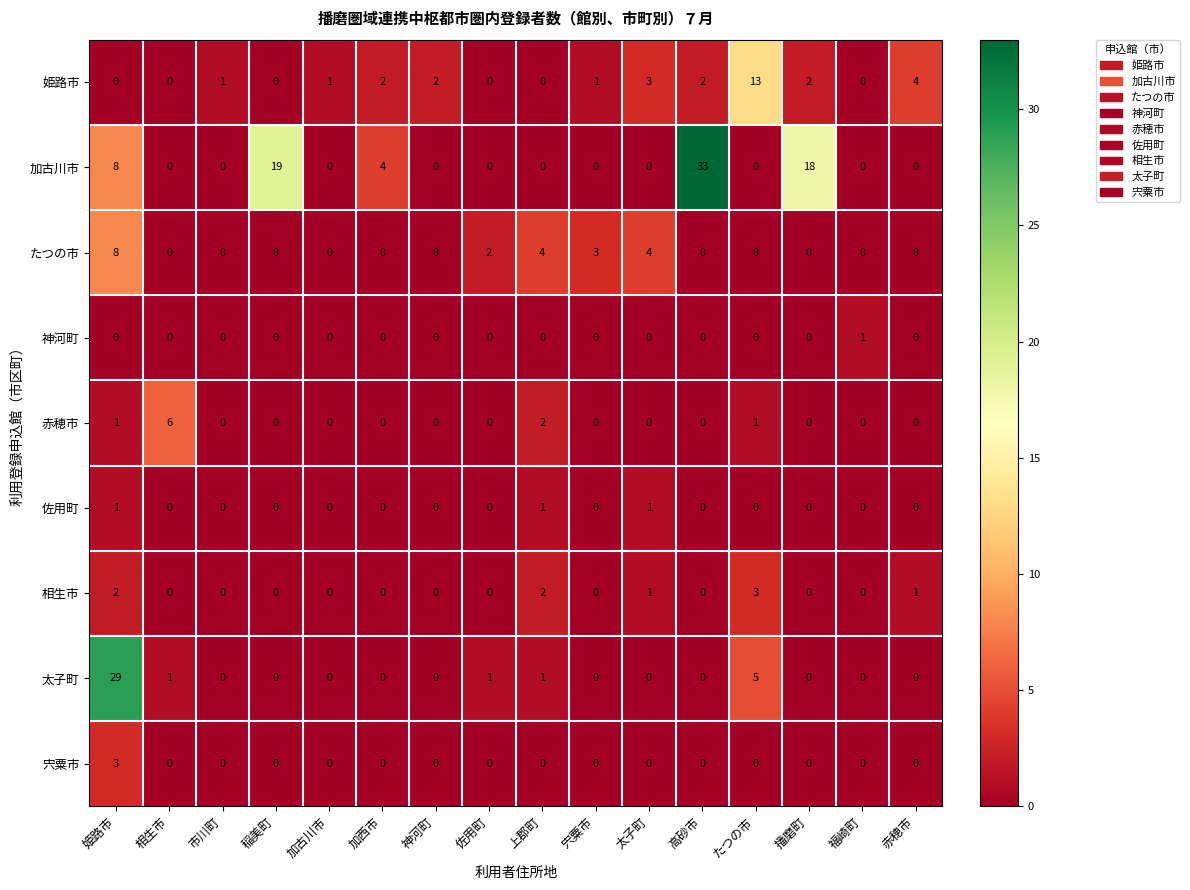

Between 姫路市 and 福崎町, which series saw the biggest shift?

太子町